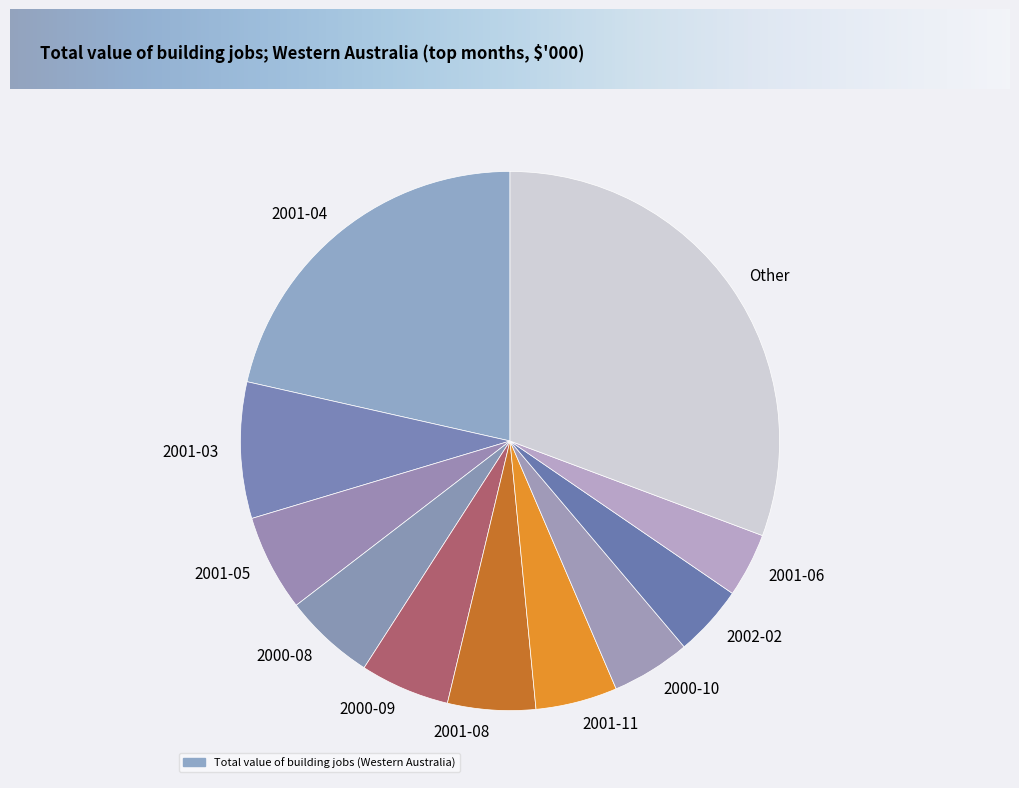

Do 2001-11 and 2000-09 together represent more than half of the pie?

No